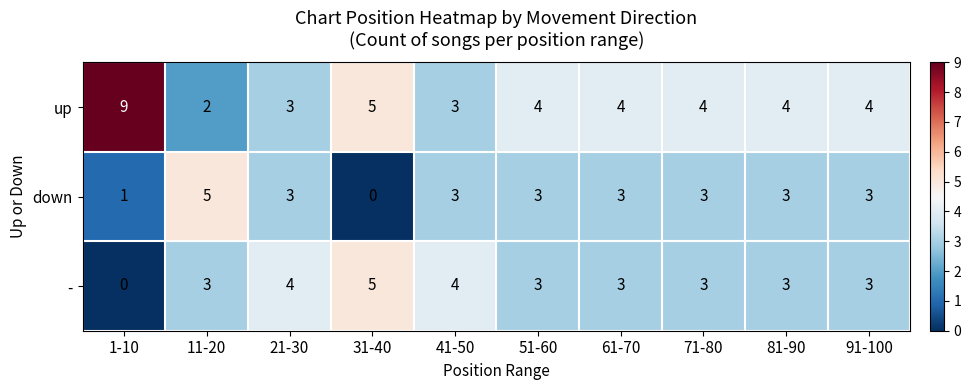

Reading left to right, what are all the values shown in this chart?

up: 1-10=9	11-20=2	21-30=3	31-40=5	41-50=3	51-60=4	61-70=4	71-80=4	81-90=4	91-100=4
down: 1-10=1	11-20=5	21-30=3	31-40=0	41-50=3	51-60=3	61-70=3	71-80=3	81-90=3	91-100=3
-: 1-10=0	11-20=3	21-30=4	31-40=5	41-50=4	51-60=3	61-70=3	71-80=3	81-90=3	91-100=3